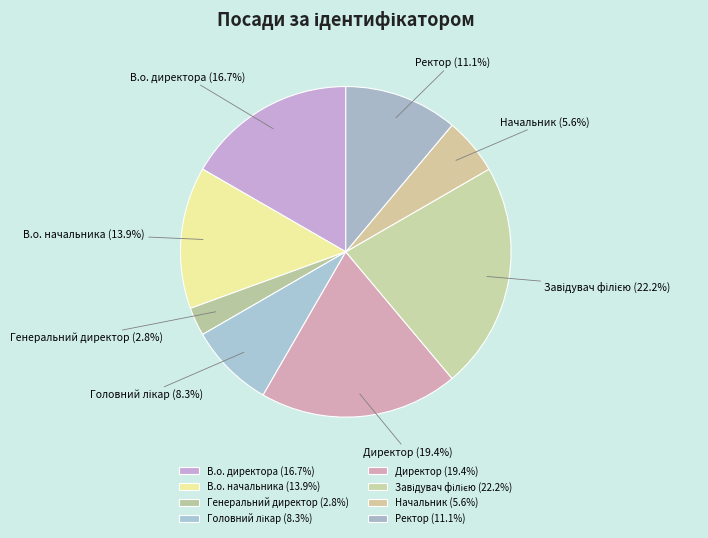

Is there a majority slice in this chart?

No